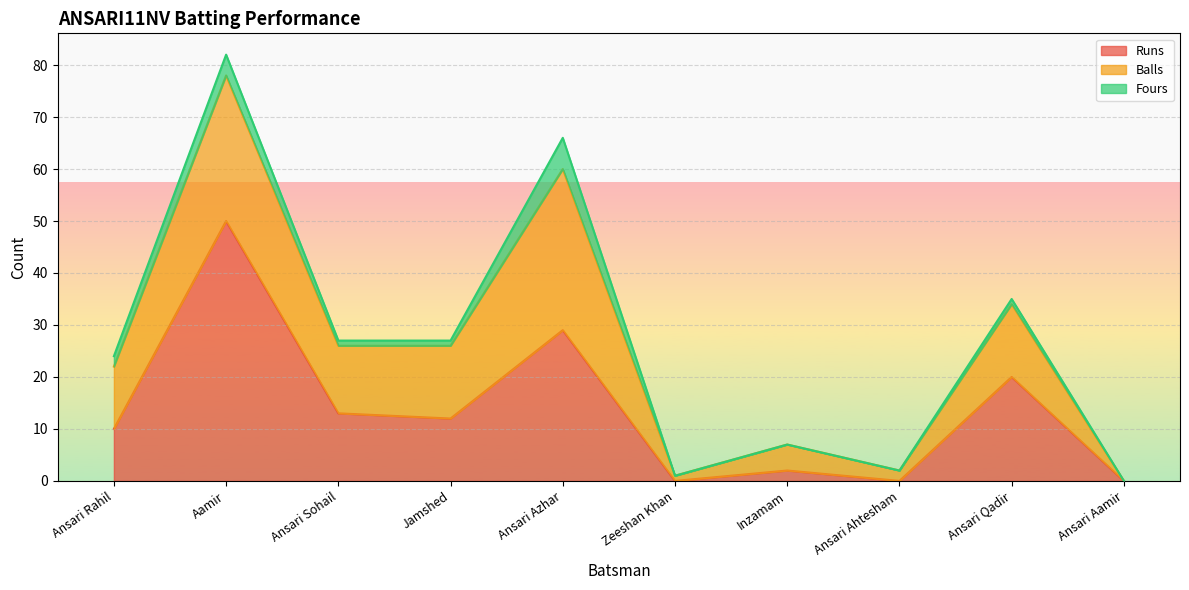

Reading right to left, what are all the values shown in this chart?

Runs: Ansari Aamir=0	Ansari Qadir=20	Ansari Ahtesham=0	Inzamam=2	Zeeshan Khan=0	Ansari Azhar=29	Jamshed=12	Ansari Sohail=13	Aamir=50	Ansari Rahil=10
Balls: Ansari Aamir=0	Ansari Qadir=14	Ansari Ahtesham=2	Inzamam=5	Zeeshan Khan=1	Ansari Azhar=31	Jamshed=14	Ansari Sohail=13	Aamir=28	Ansari Rahil=12
Fours: Ansari Aamir=0	Ansari Qadir=1	Ansari Ahtesham=0	Inzamam=0	Zeeshan Khan=0	Ansari Azhar=6	Jamshed=1	Ansari Sohail=1	Aamir=4	Ansari Rahil=2